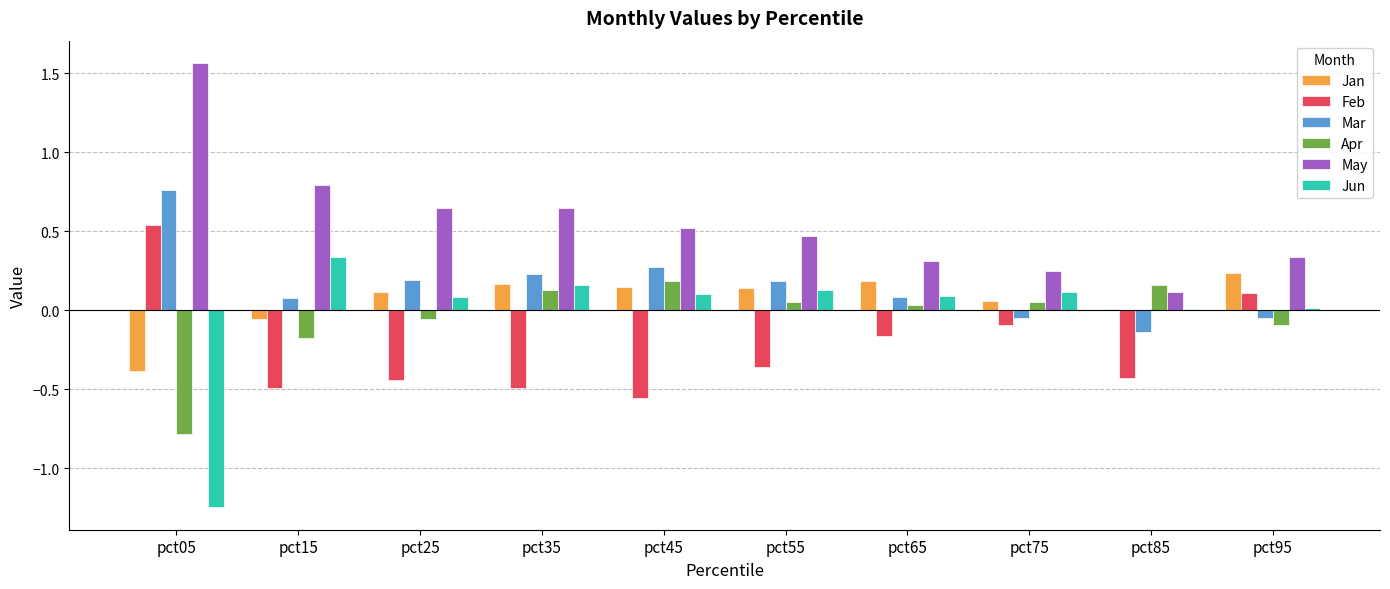

What is the sum of all Apr values?

-0.5